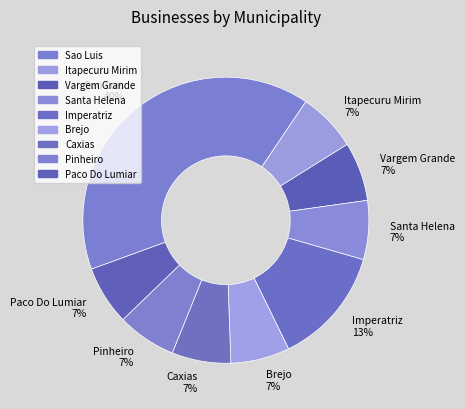

To the nearest percent, what portion does Brejo represent?

7%